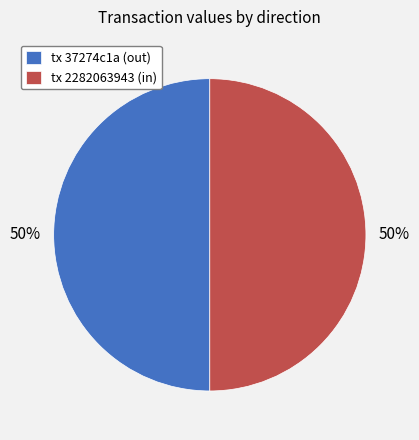

Approximately how many times larger is the value at tx 37274c1a (out) compared to tx 2282063943 (in)?

1.0